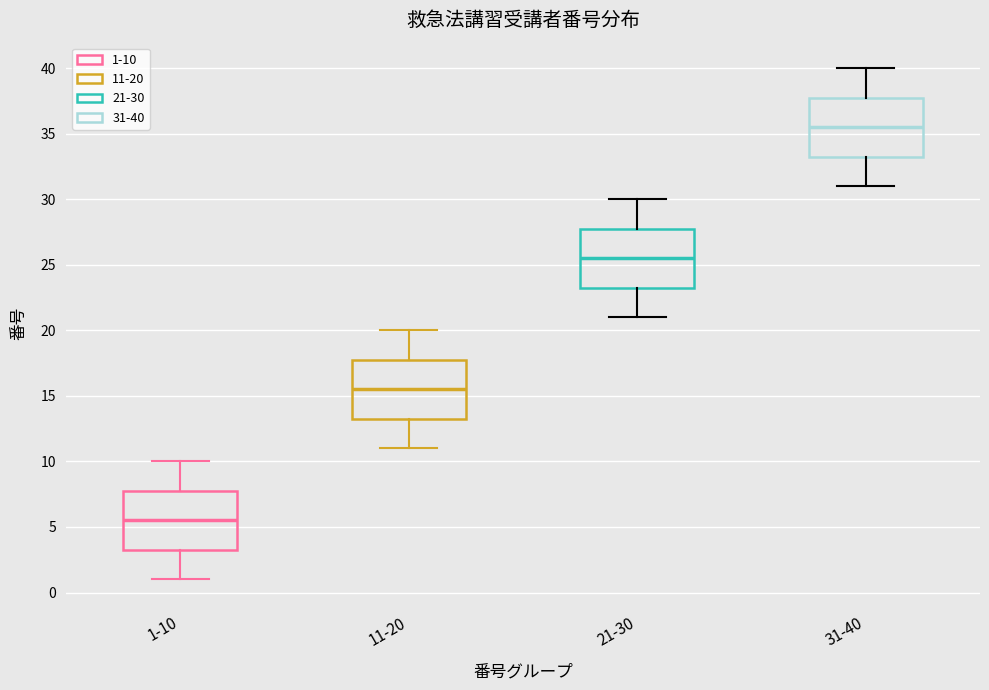

Which box's median line is the highest?

31-40